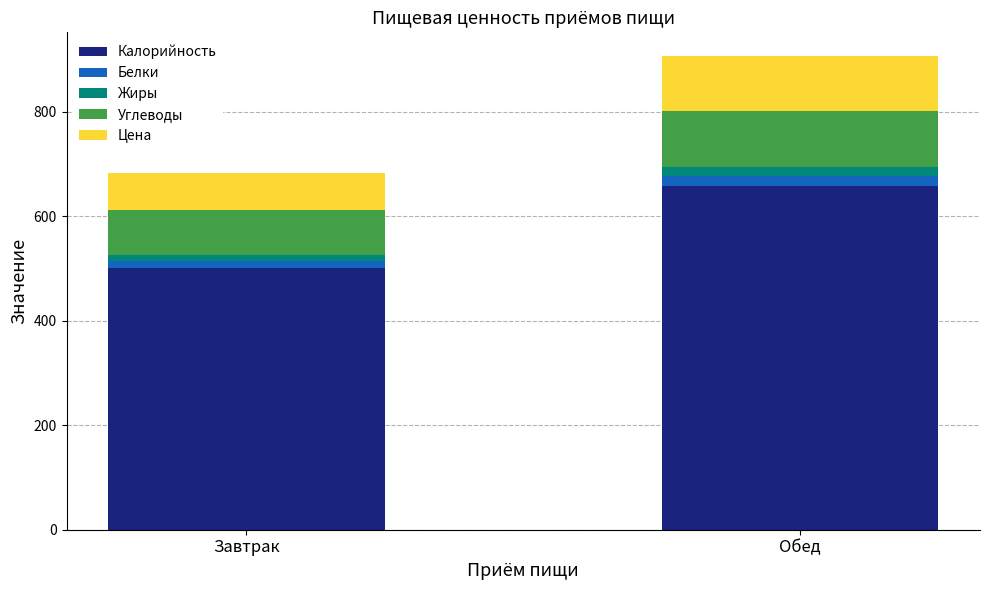

How many bars are there in total?

2